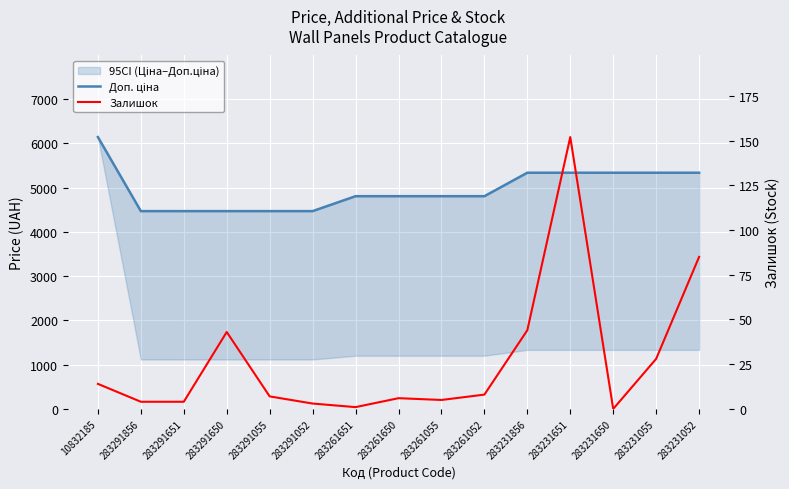

At which label is Доп. ціна closest to 5306?

283231856